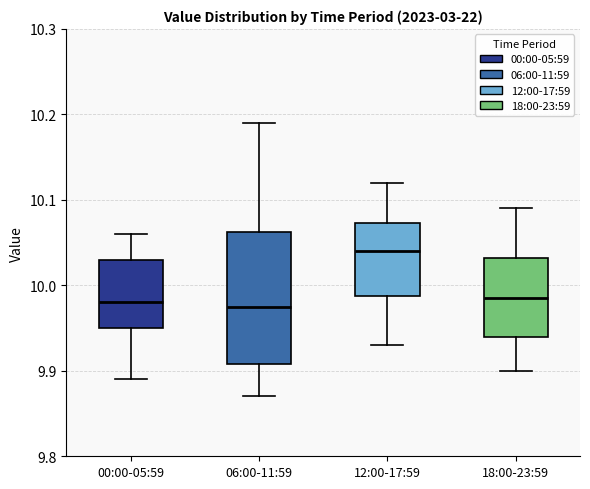

Which box has the highest median line?

12:00-17:59